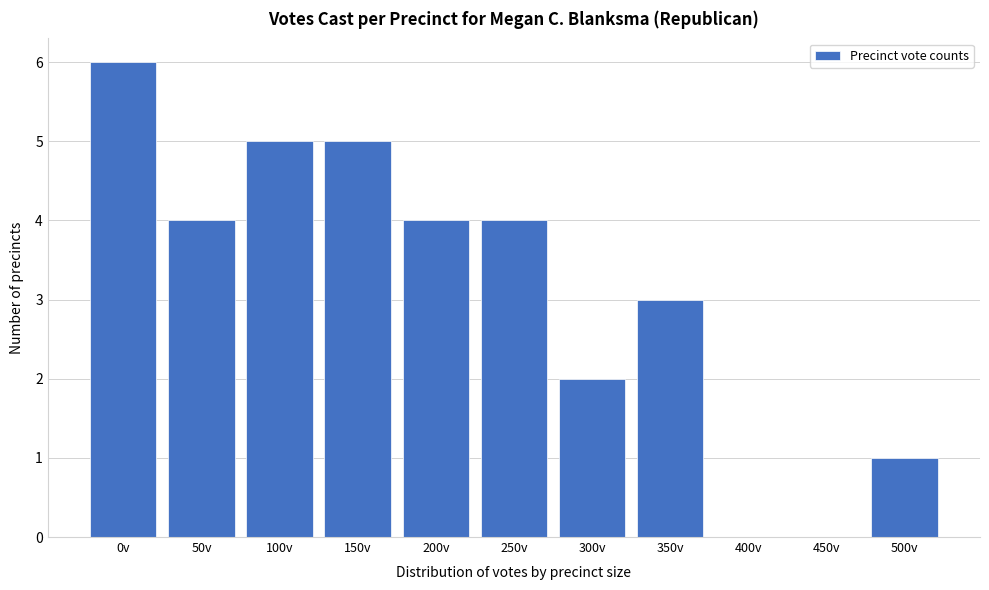

Reading left to right, what are all the values shown in this chart?

0v=6	50v=4	100v=5	150v=5	200v=4	250v=4	300v=2	350v=3	400v=0	450v=0	500v=1